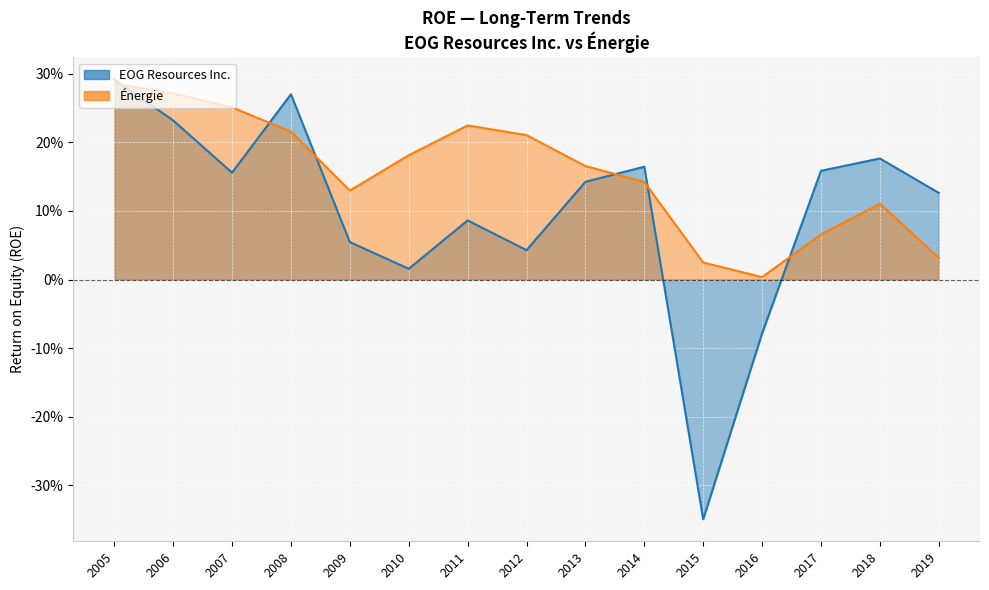

What is the difference between the highest and lowest values at 2007?

0.1